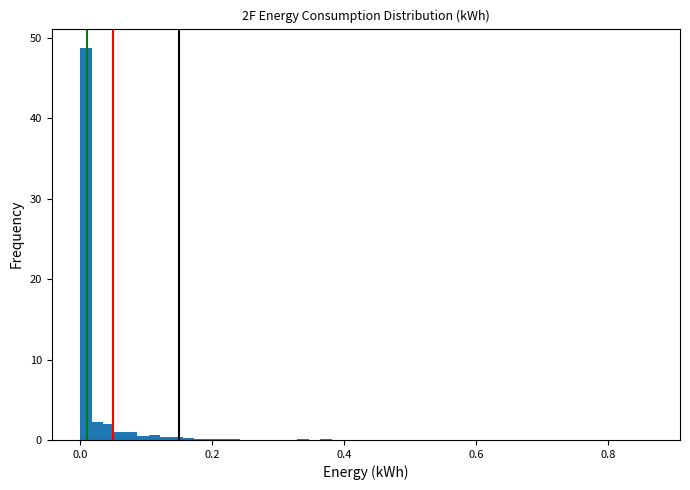

Read against the x-axis, roughly where is the centre of the tallest bar?

0.00